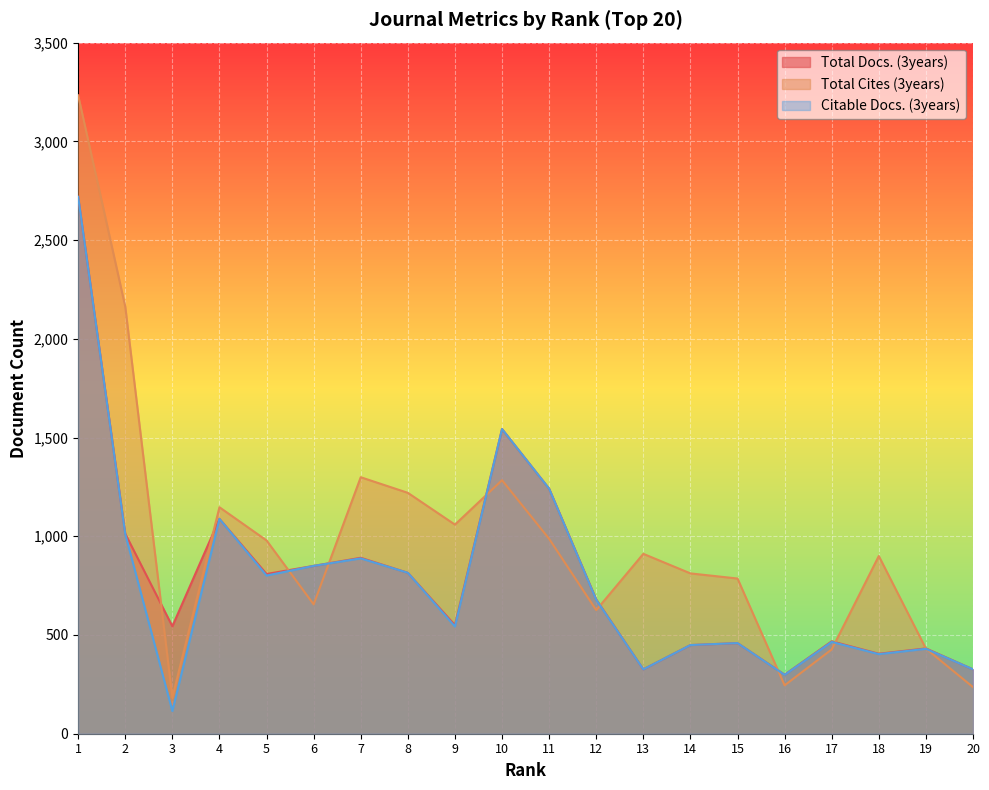

How many data points in Total Docs. (3years) are above 680?

9